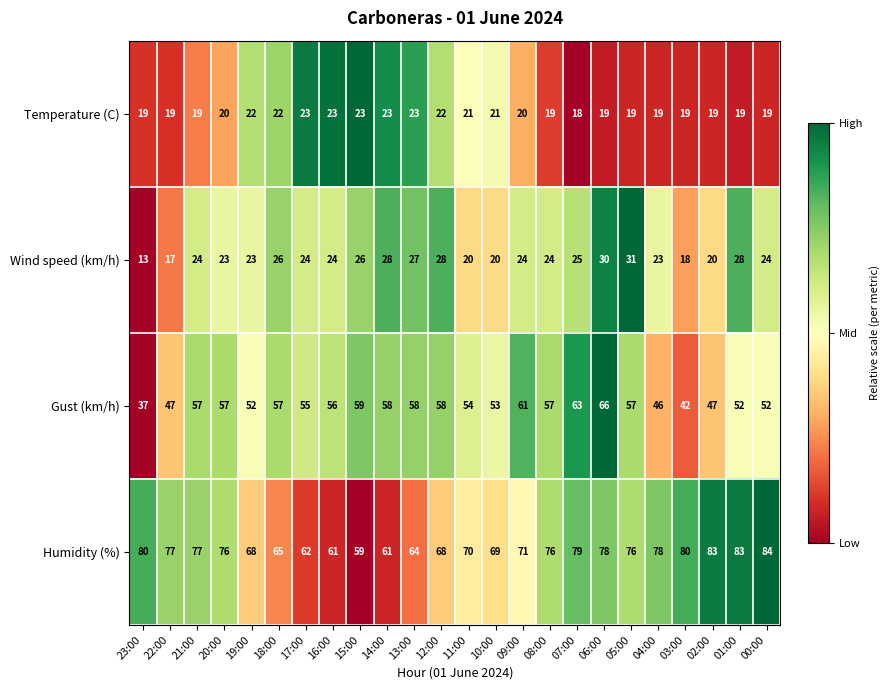

Which label corresponds to the largest value in the chart?

00:00